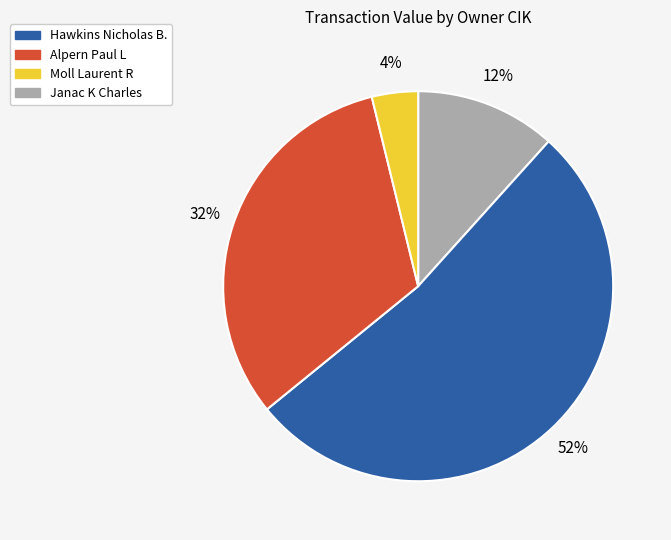

Is there any slice that represents more than half of the pie?

Yes